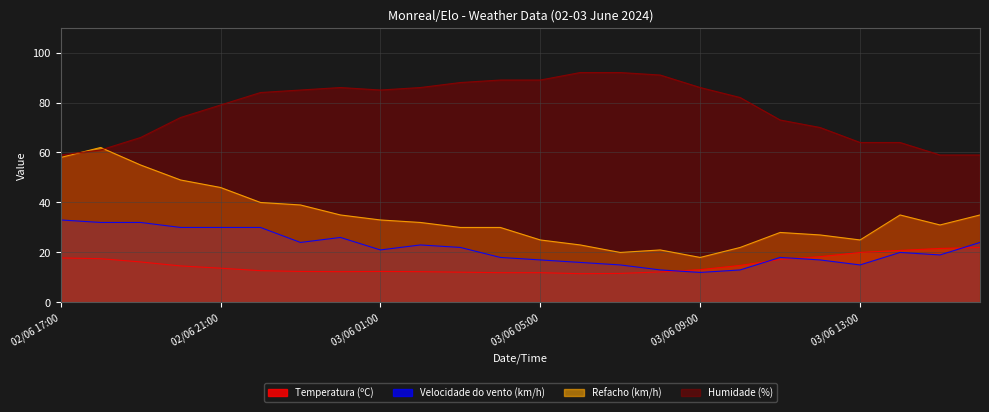

What position from the left is 03/06 04:00?

12